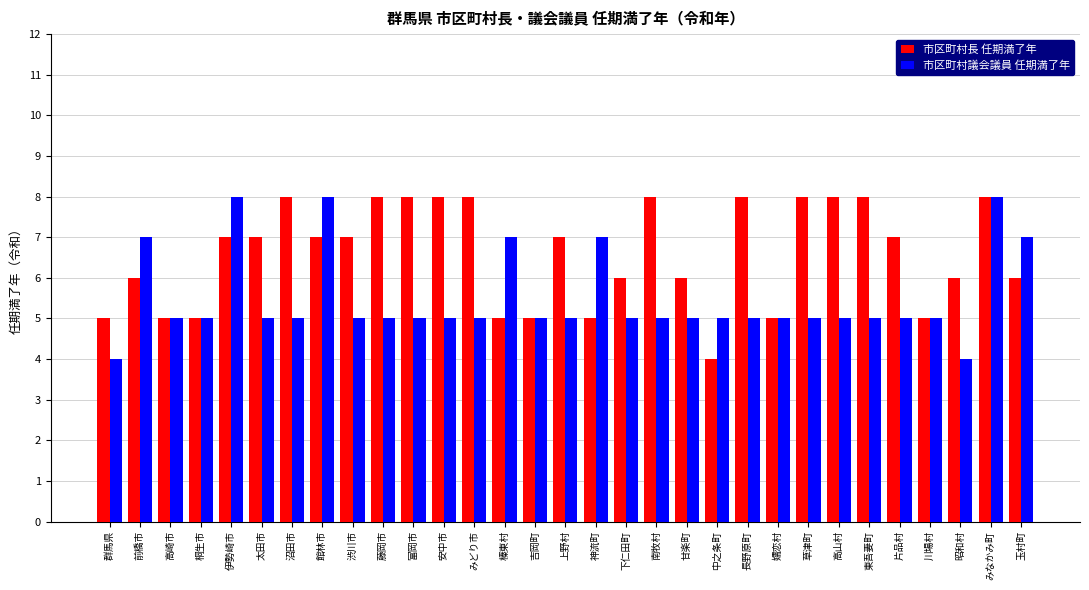

How many 市区町村議会議員 任期満了年 values are between 5 and 6?

22